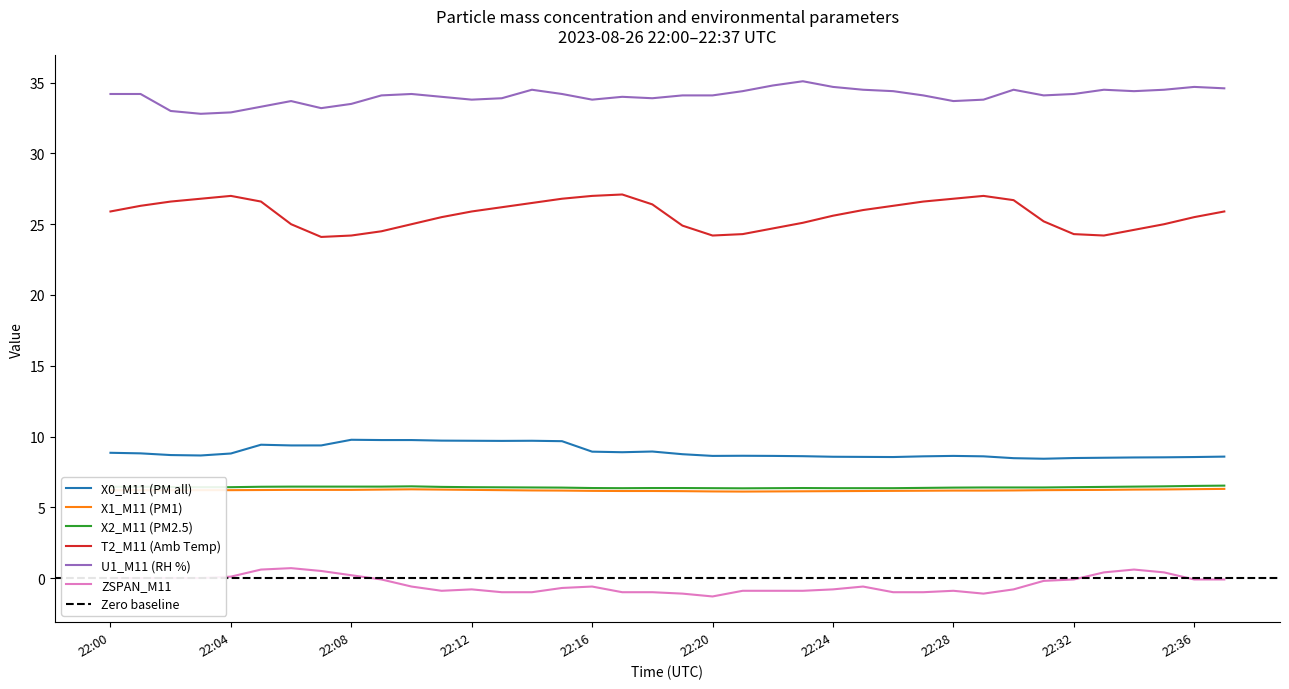

Reading left to right, transcribe all the data shown in this chart.

X0_M11 (PM all): 22:00=8.8	22:01=8.8	22:02=8.7	22:03=8.7	22:04=8.8	22:05=9.4	22:06=9.4	22:07=9.4	22:08=9.8	22:09=9.8	22:10=9.8	22:11=9.7	22:12=9.7	22:13=9.7	22:14=9.7	22:15=9.7	22:16=8.9	22:17=8.9	22:18=8.9	22:19=8.8	22:20=8.6	22:21=8.6	22:22=8.6	22:23=8.6	22:24=8.6	22:25=8.6	22:26=8.6	22:27=8.6	22:28=8.6	22:29=8.6	22:30=8.5	22:31=8.4	22:32=8.5	22:33=8.5	22:34=8.5	22:35=8.5	22:36=8.6	22:37=8.6
X1_M11 (PM1): 22:00=6.2	22:01=6.2	22:02=6.2	22:03=6.2	22:04=6.2	22:05=6.2	22:06=6.2	22:07=6.2	22:08=6.2	22:09=6.2	22:10=6.3	22:11=6.2	22:12=6.2	22:13=6.2	22:14=6.2	22:15=6.2	22:16=6.2	22:17=6.2	22:18=6.2	22:19=6.1	22:20=6.1	22:21=6.1	22:22=6.1	22:23=6.1	22:24=6.1	22:25=6.2	22:26=6.2	22:27=6.2	22:28=6.2	22:29=6.2	22:30=6.2	22:31=6.2	22:32=6.2	22:33=6.2	22:34=6.2	22:35=6.3	22:36=6.3	22:37=6.3
X2_M11 (PM2.5): 22:00=6.5	22:01=6.5	22:02=6.4	22:03=6.4	22:04=6.4	22:05=6.5	22:06=6.5	22:07=6.5	22:08=6.5	22:09=6.5	22:10=6.5	22:11=6.4	22:12=6.4	22:13=6.4	22:14=6.4	22:15=6.4	22:16=6.4	22:17=6.3	22:18=6.4	22:19=6.4	22:20=6.3	22:21=6.3	22:22=6.3	22:23=6.4	22:24=6.3	22:25=6.3	22:26=6.3	22:27=6.4	22:28=6.4	22:29=6.4	22:30=6.4	22:31=6.4	22:32=6.4	22:33=6.4	22:34=6.5	22:35=6.5	22:36=6.5	22:37=6.5
T2_M11 (Amb Temp): 22:00=25.9	22:01=26.3	22:02=26.6	22:03=26.8	22:04=27.0	22:05=26.6	22:06=25.0	22:07=24.1	22:08=24.2	22:09=24.5	22:10=25.0	22:11=25.5	22:12=25.9	22:13=26.2	22:14=26.5	22:15=26.8	22:16=27.0	22:17=27.1	22:18=26.4	22:19=24.9	22:20=24.2	22:21=24.3	22:22=24.7	22:23=25.1	22:24=25.6	22:25=26.0	22:26=26.3	22:27=26.6	22:28=26.8	22:29=27.0	22:30=26.7	22:31=25.2	22:32=24.3	22:33=24.2	22:34=24.6	22:35=25.0	22:36=25.5	22:37=25.9
U1_M11 (RH %): 22:00=34.2	22:01=34.2	22:02=33.0	22:03=32.8	22:04=32.9	22:05=33.3	22:06=33.7	22:07=33.2	22:08=33.5	22:09=34.1	22:10=34.2	22:11=34.0	22:12=33.8	22:13=33.9	22:14=34.5	22:15=34.2	22:16=33.8	22:17=34.0	22:18=33.9	22:19=34.1	22:20=34.1	22:21=34.4	22:22=34.8	22:23=35.1	22:24=34.7	22:25=34.5	22:26=34.4	22:27=34.1	22:28=33.7	22:29=33.8	22:30=34.5	22:31=34.1	22:32=34.2	22:33=34.5	22:34=34.4	22:35=34.5	22:36=34.7	22:37=34.6
ZSPAN_M11: 22:00=0.0	22:01=0.0	22:02=0.0	22:03=0.0	22:04=0.1	22:05=0.6	22:06=0.7	22:07=0.5	22:08=0.2	22:09=-0.1	22:10=-0.6	22:11=-0.9	22:12=-0.8	22:13=-1.0	22:14=-1.0	22:15=-0.7	22:16=-0.6	22:17=-1.0	22:18=-1.0	22:19=-1.1	22:20=-1.3	22:21=-0.9	22:22=-0.9	22:23=-0.9	22:24=-0.8	22:25=-0.6	22:26=-1.0	22:27=-1.0	22:28=-0.9	22:29=-1.1	22:30=-0.8	22:31=-0.2	22:32=-0.1	22:33=0.4	22:34=0.6	22:35=0.4	22:36=-0.1	22:37=-0.1